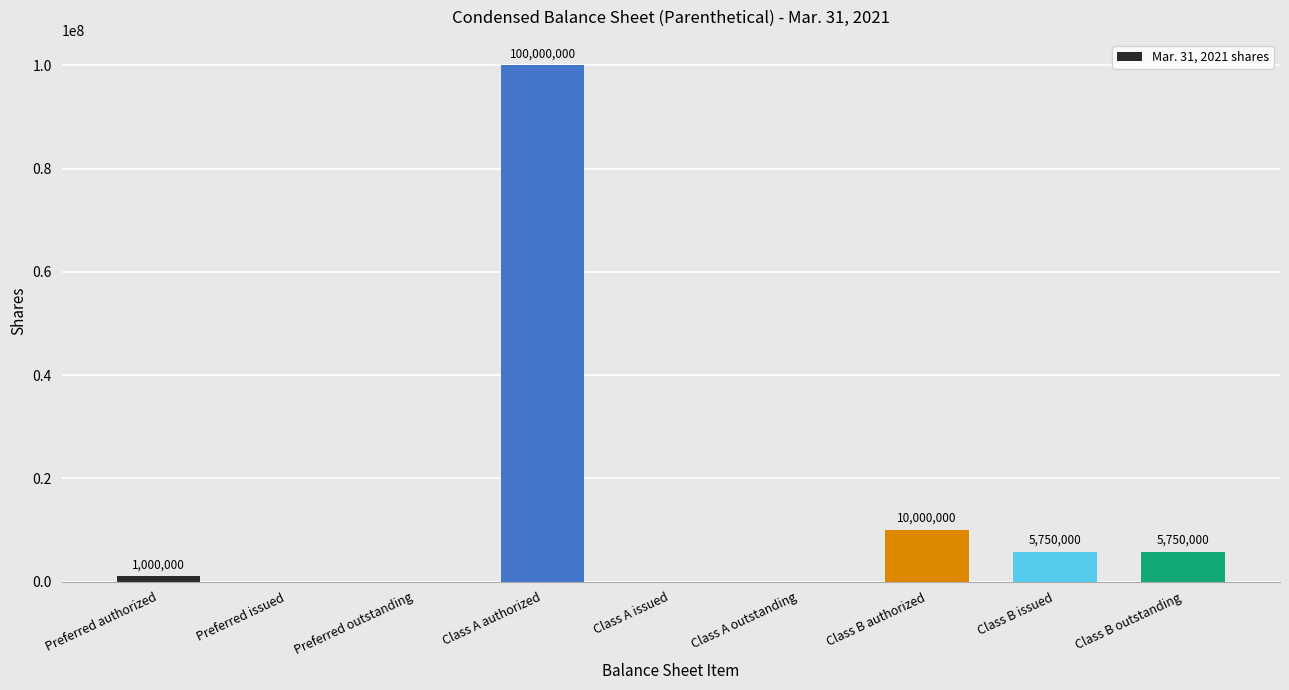

What is the change in value from Preferred outstanding to Class A authorized?

+100000000